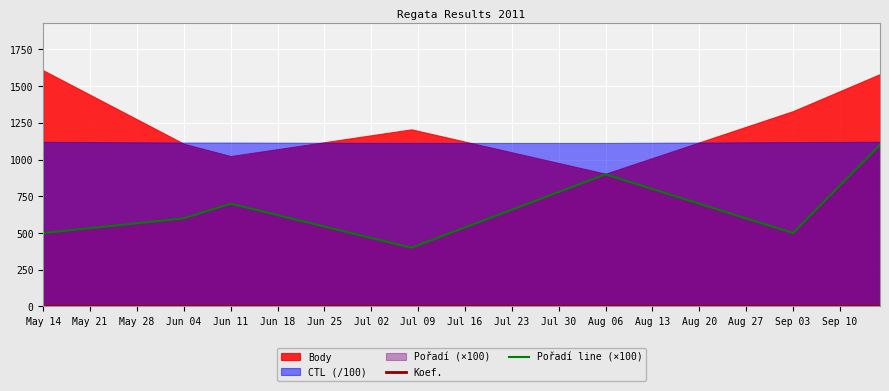

True or false: Pořadí line (×100) and Koef. intersect in this chart.

False